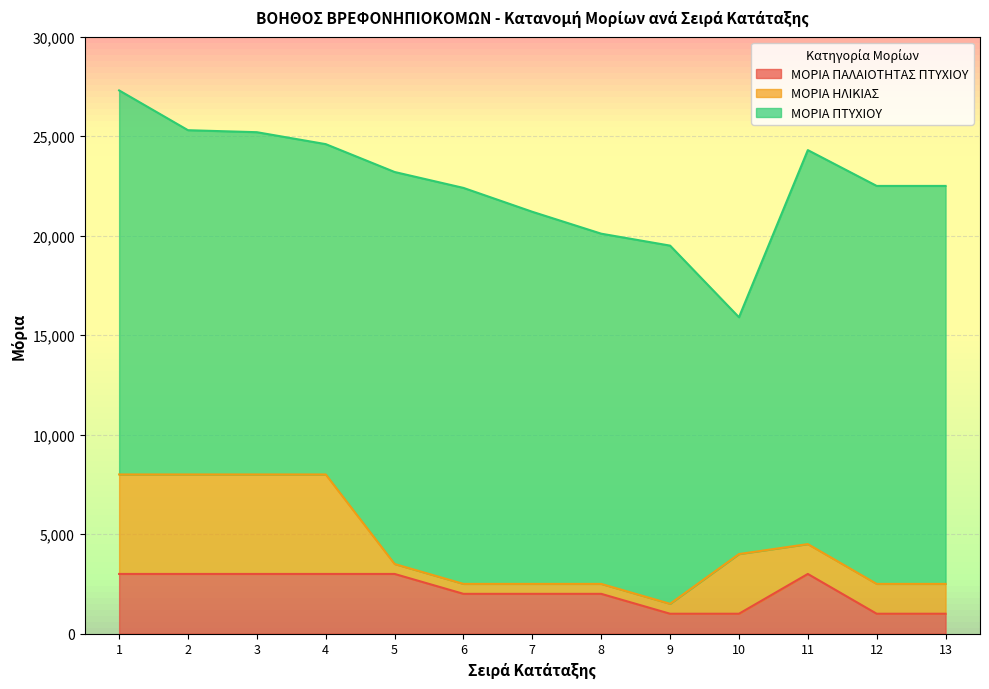

How many ΜΟΡΙΑ ΗΛΙΚΙΑΣ values are between 500 and 5000?

13